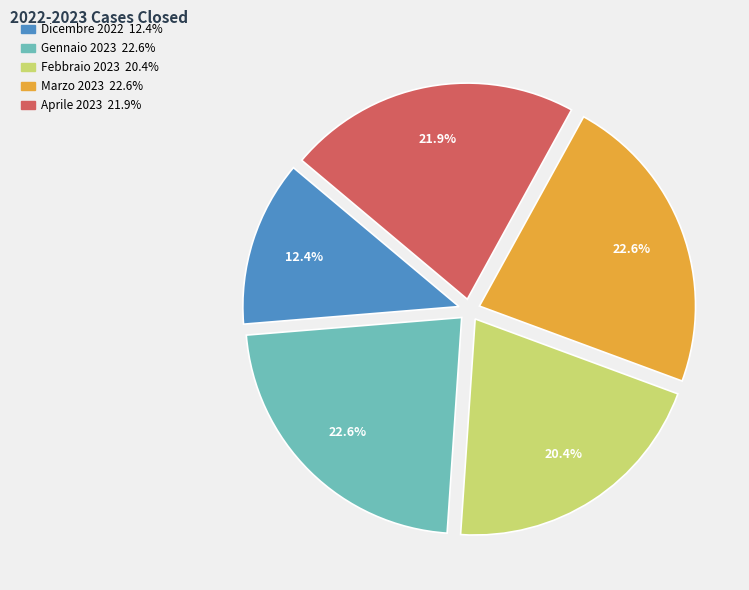

Does Aprile 2023 represent more than half of the total?

No